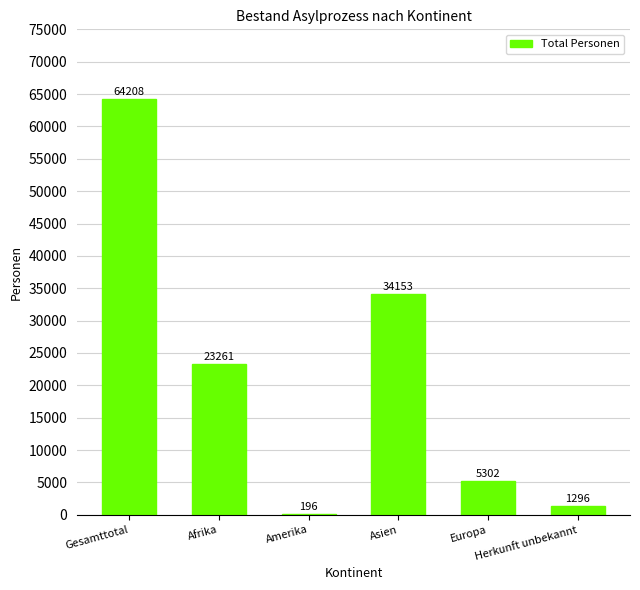

What is the maximum value shown in the chart?

64208